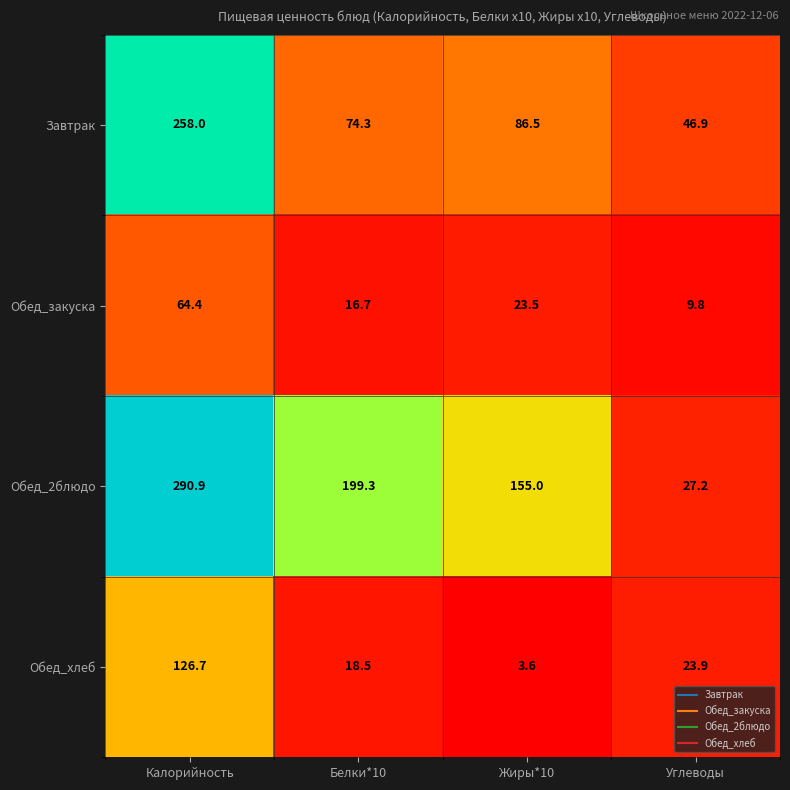

What is the difference between the maximum and minimum values in the Обед_2блюдо series?

263.7